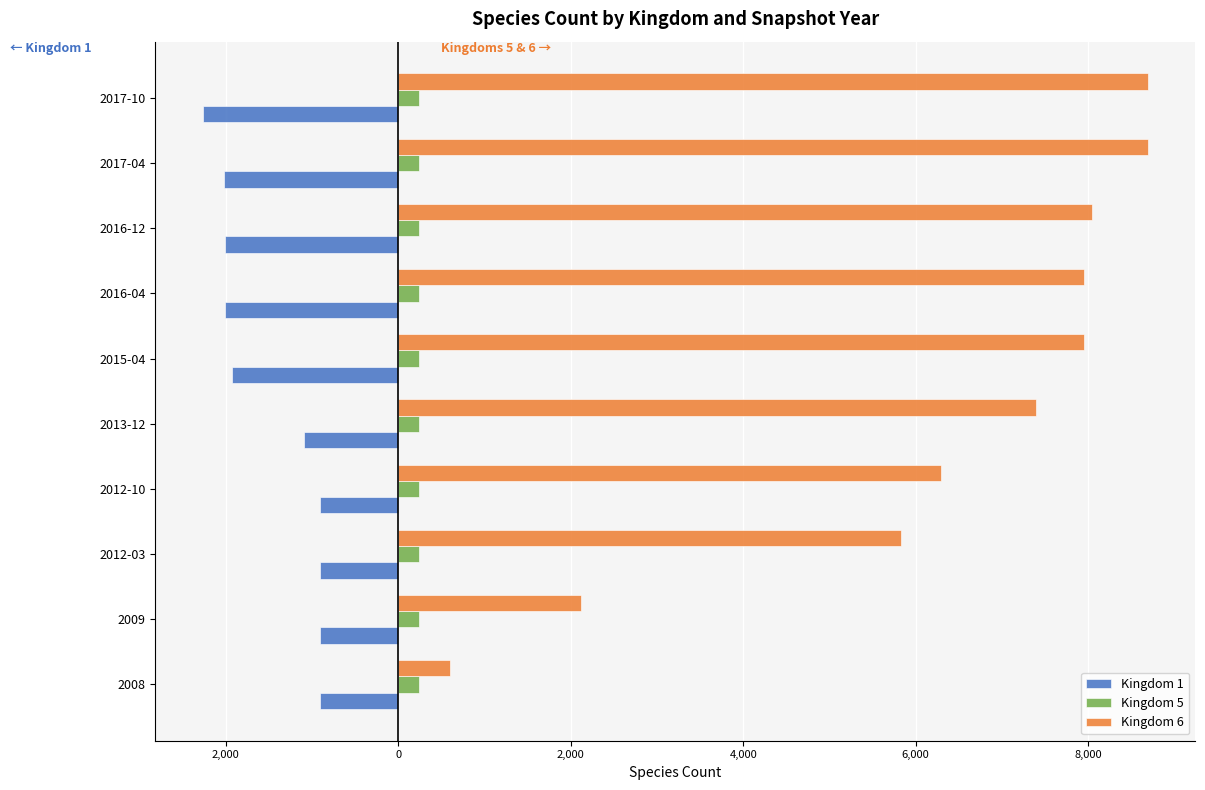

Reading left to right, what are all the values shown in this chart?

Kingdom 1: -911.0	-911.0	-911.0	-911.0	-1089.0	-1929.0	-2008.0	-2013.0	-2014.0	-2268.0
Kingdom 5: 0.2	0.2	0.2	0.2	0.2	0.2	0.2	0.2	0.2	0.2
Kingdom 6: 602.0	2118.0	5829.0	6298.0	7391.0	7955.0	7955.0	8038.0	8694.0	8694.0